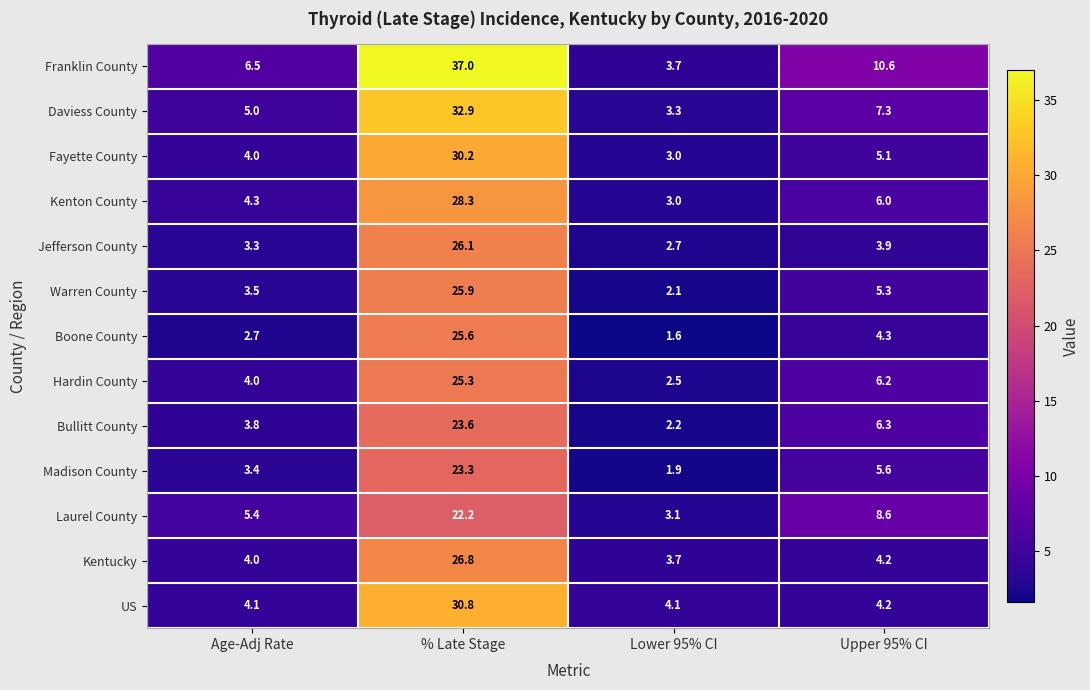

Rank the series by their maximum value, from lowest to highest.

Laurel County, Madison County, Bullitt County, Hardin County, Boone County, Warren County, Jefferson County, Kentucky, Kenton County, Fayette County, US, Daviess County, Franklin County